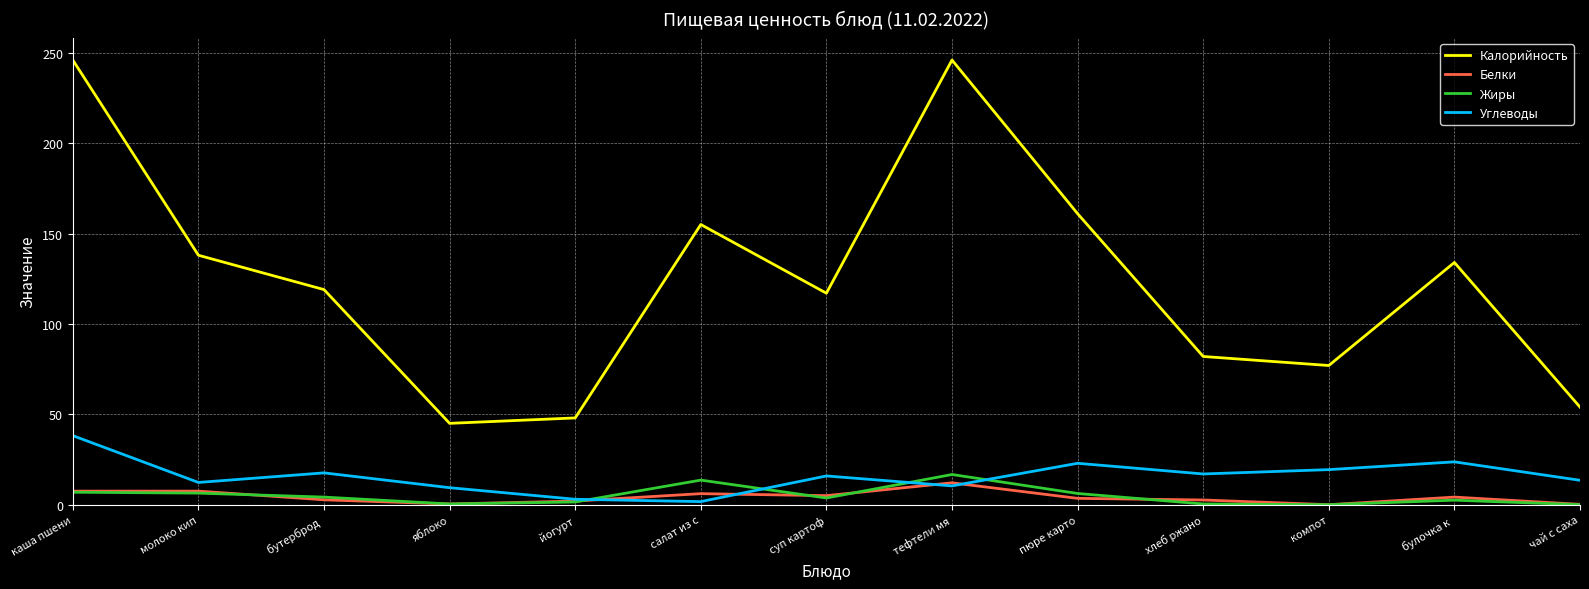

How many lines are shown in the chart?

4